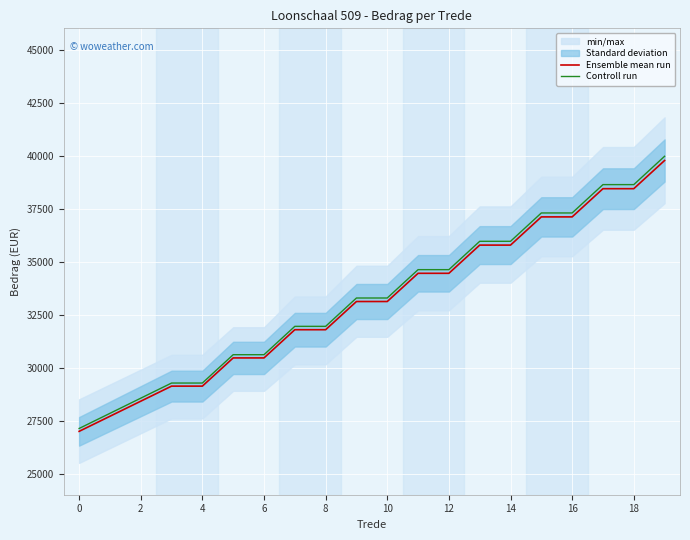

What is the smallest value displayed?

26989.3